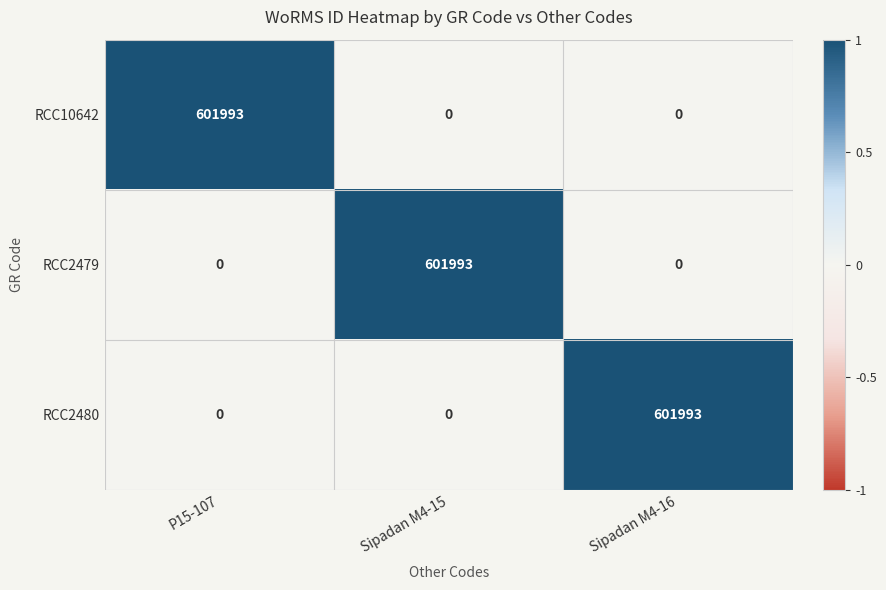

The value of RCC2480 at Sipadan M4-16 is 601993. True or false?

True